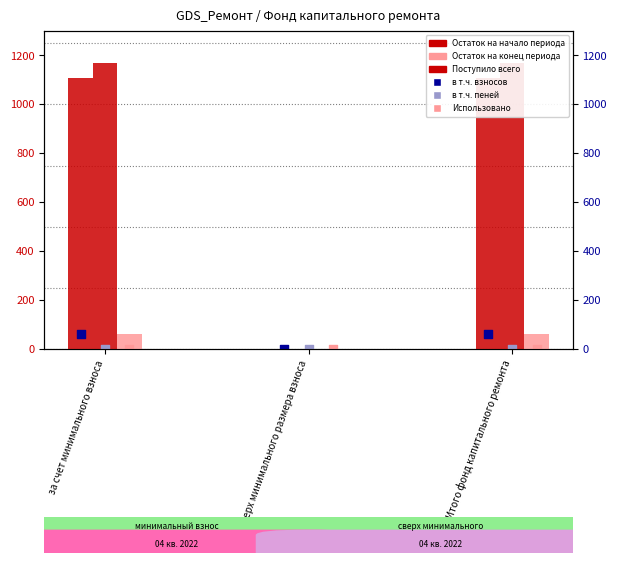

At which category is the sum across all series the highest?

за счет минимального взноса